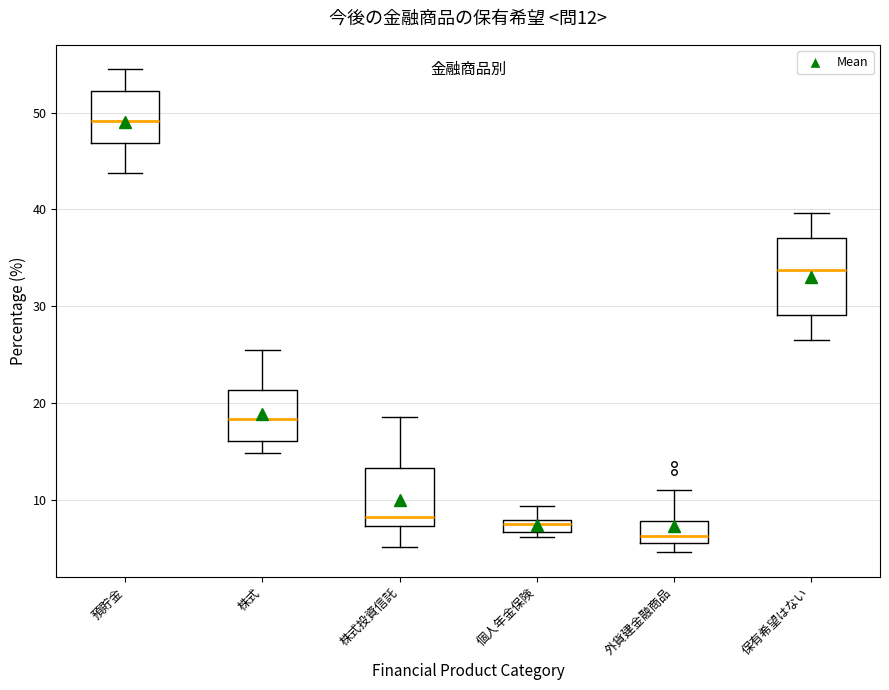

Comparing the boxes themselves (not the whiskers), which one is the tallest?

保有希望はない